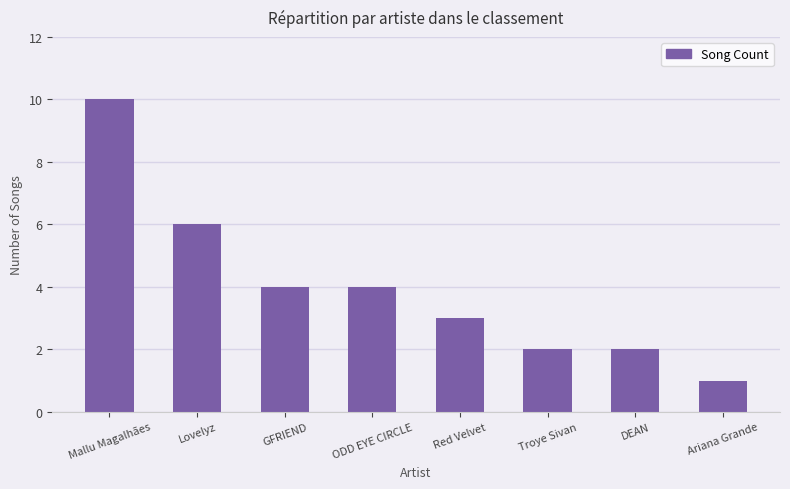

What is the maximum value shown in the chart?

10